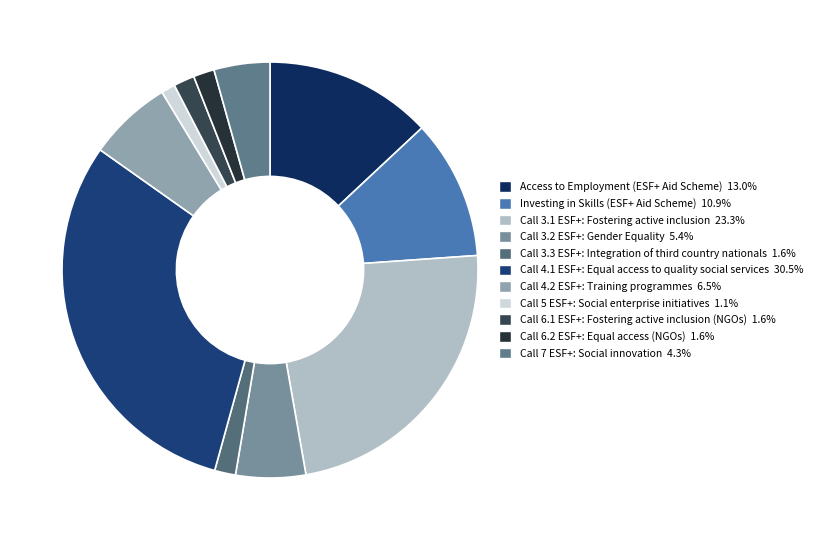

What percentage is NOT represented by Investing in Skills (ESF+ Aid Scheme)?

89.1%